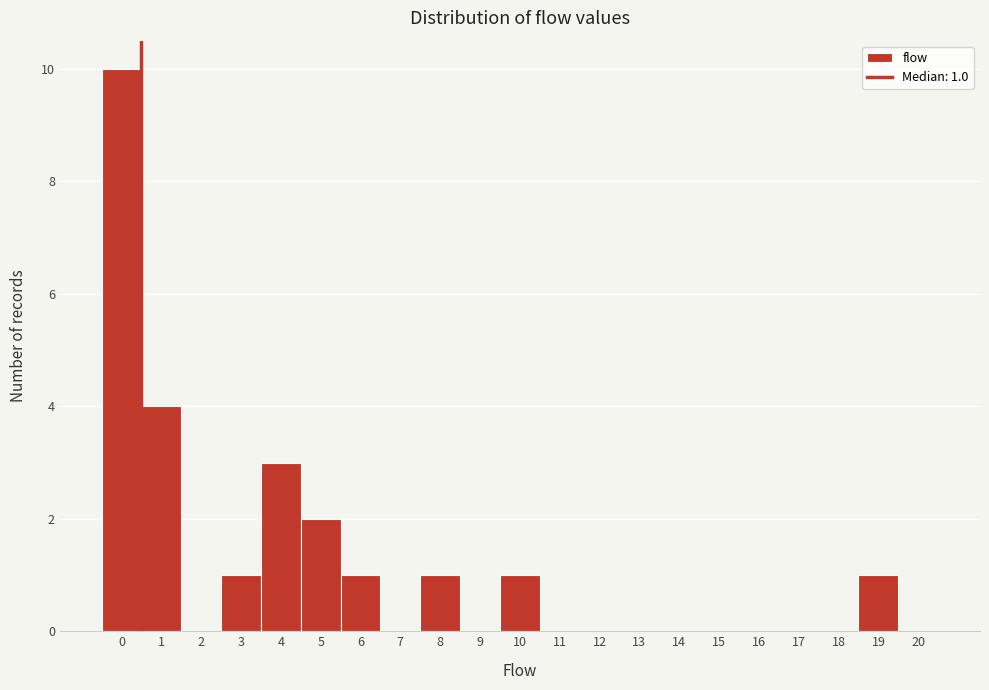

Reading left to right, extract all data points from this chart.

0=10	1=4	2=0	3=1	4=3	5=2	6=1	7=0	8=1	9=0	10=1	11=0	12=0	13=0	14=0	15=0	16=0	17=0	18=0	19=1	20=0